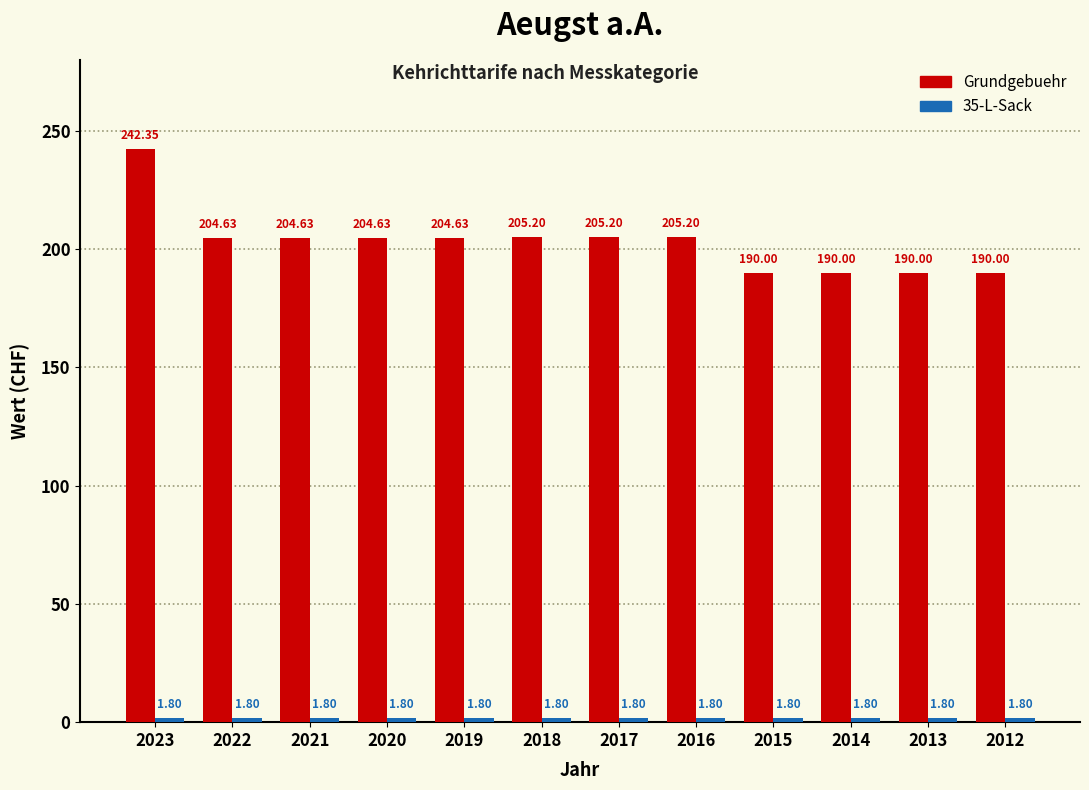

Which series has the widest spread of values?

Grundgebuehr